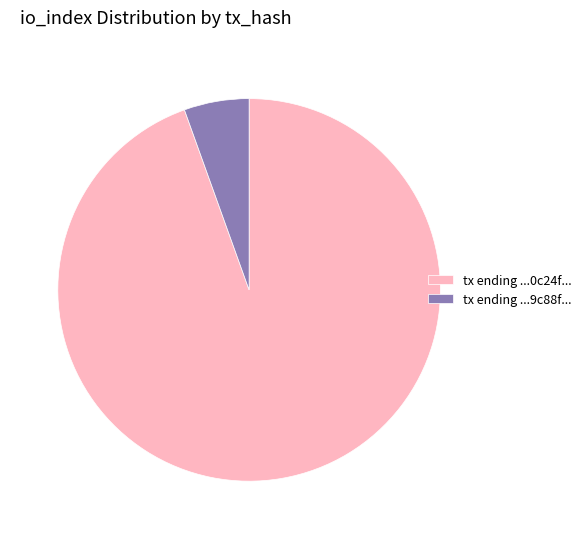

What is the smallest slice in the pie chart?

tx ending ...9c88f...